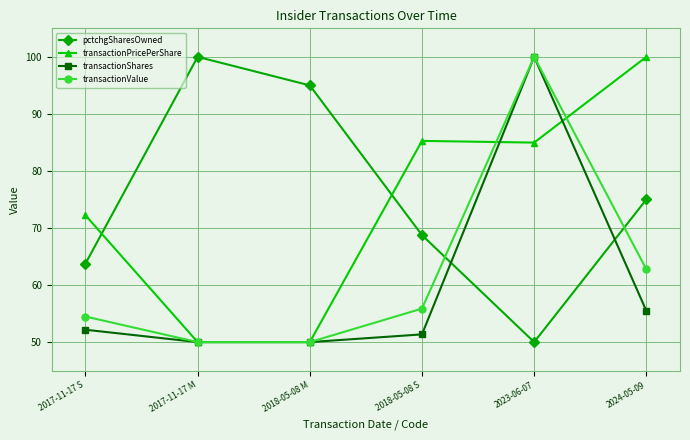

What is the difference between the second highest and minimum values in the transactionShares series?

5.5